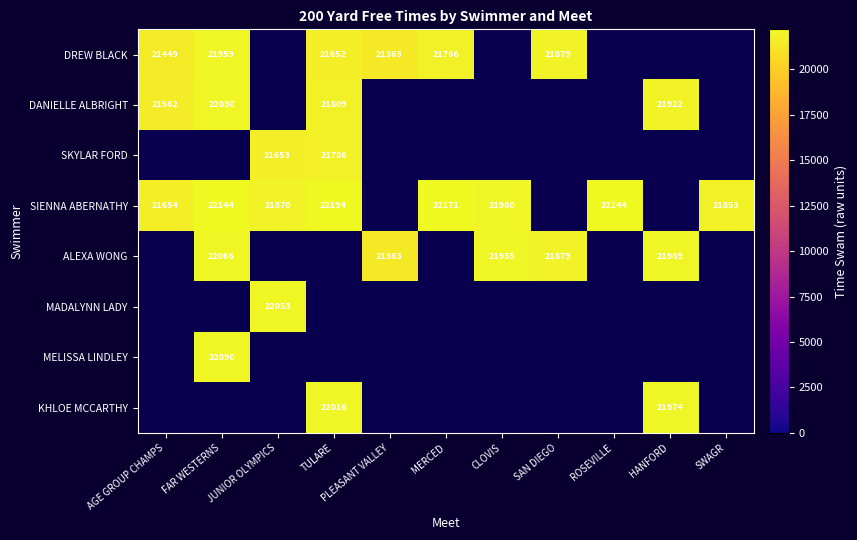

Which label corresponds to the smallest value in the chart?

PLEASANT VALLEY